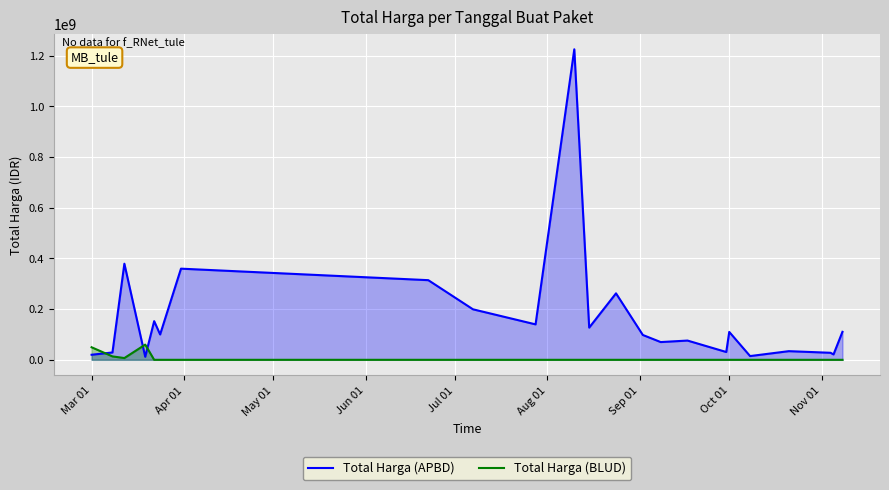

Does the chart display data point markers on the line(s)?

No